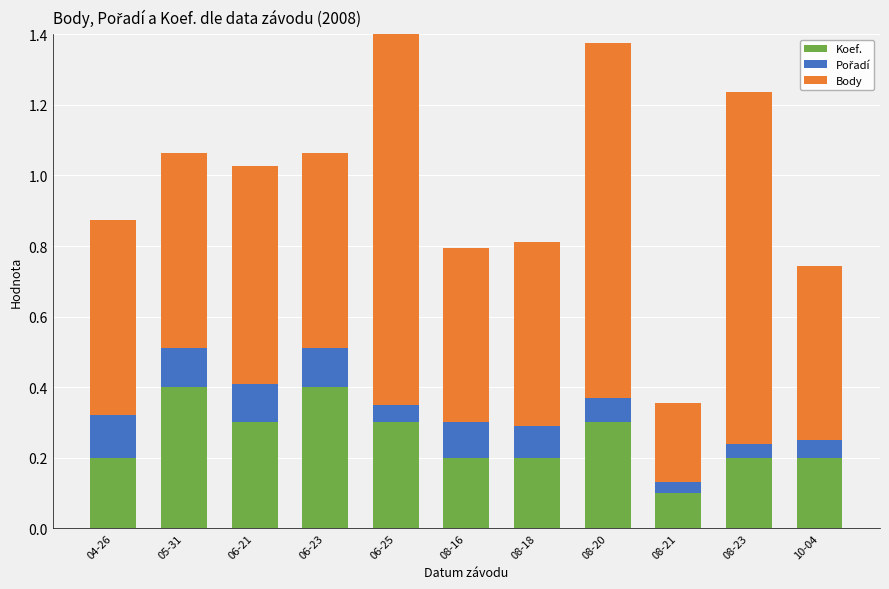

List the series in order of their peak value, highest first.

Body, Koef., Pořadí